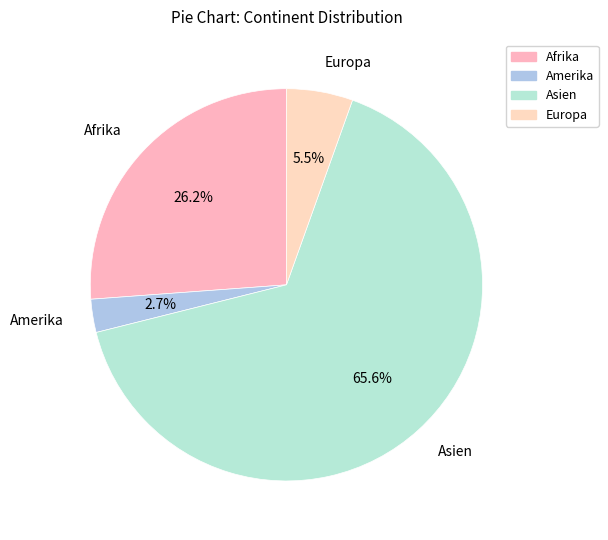

Which slice is the largest?

Asien